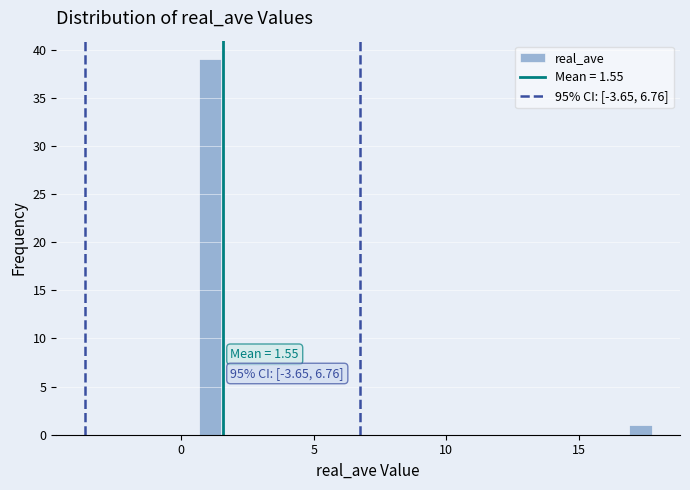

Around what value on the x-axis is the tallest bar? Give the approximate position of its centre, as read against the axis.

1.0